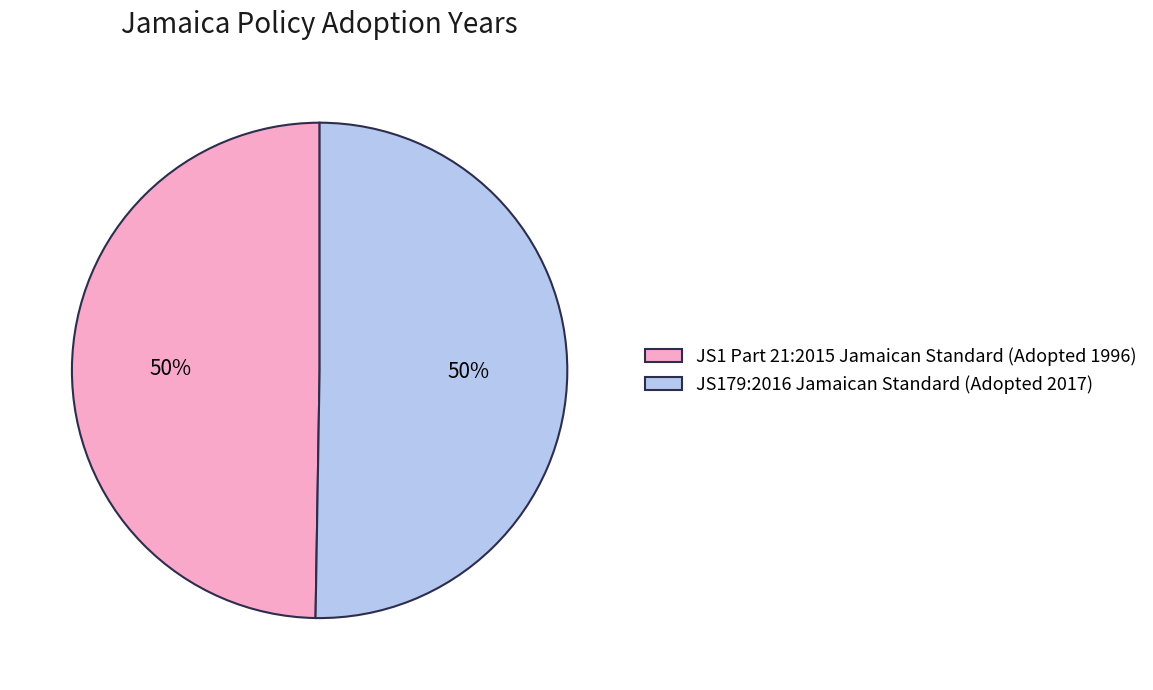

To the nearest percent, what is the combined percentage of JS1 Part 21:2015 Jamaican Standard (Adopted 1996) and JS179:2016 Jamaican Standard (Adopted 2017)?

100%